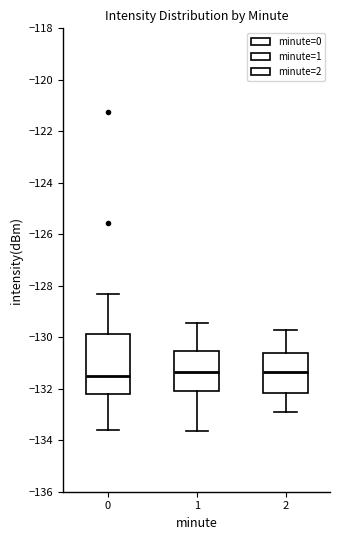

Reading left to right, read every box against the y-axis: the position of its median line, the range the box covers, and the ends of its whiskers. The values are not printed on the chart, so give them approximately, as read against the axis.

0: median -131.6, box -132.2 to -129.8, whiskers -133.6 to -128.4
1: median -131.4, box -132.0 to -130.6, whiskers -133.6 to -129.4
2: median -131.4, box -132.2 to -130.6, whiskers -132.8 to -129.6